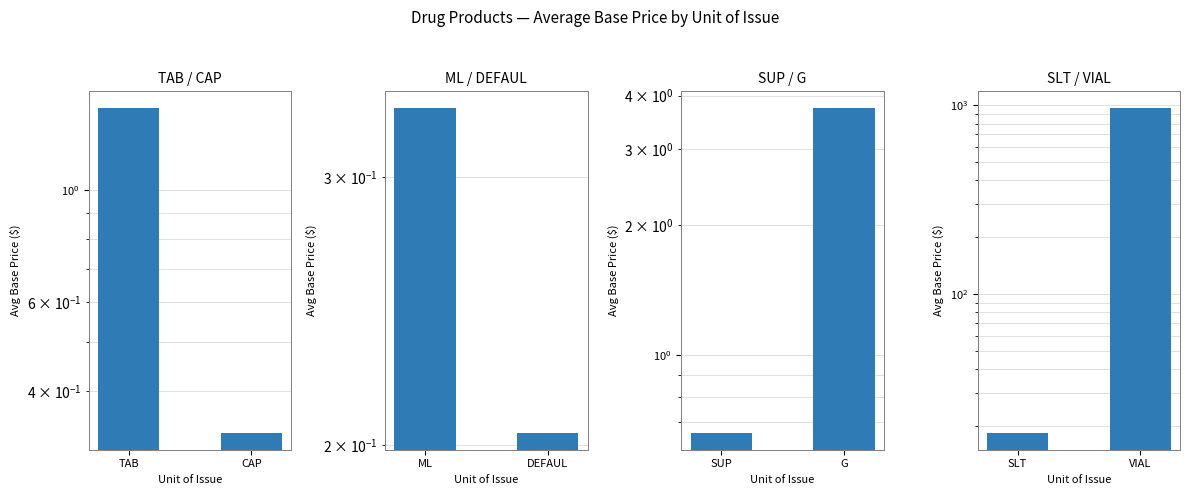

How many groups of bars are there?

2